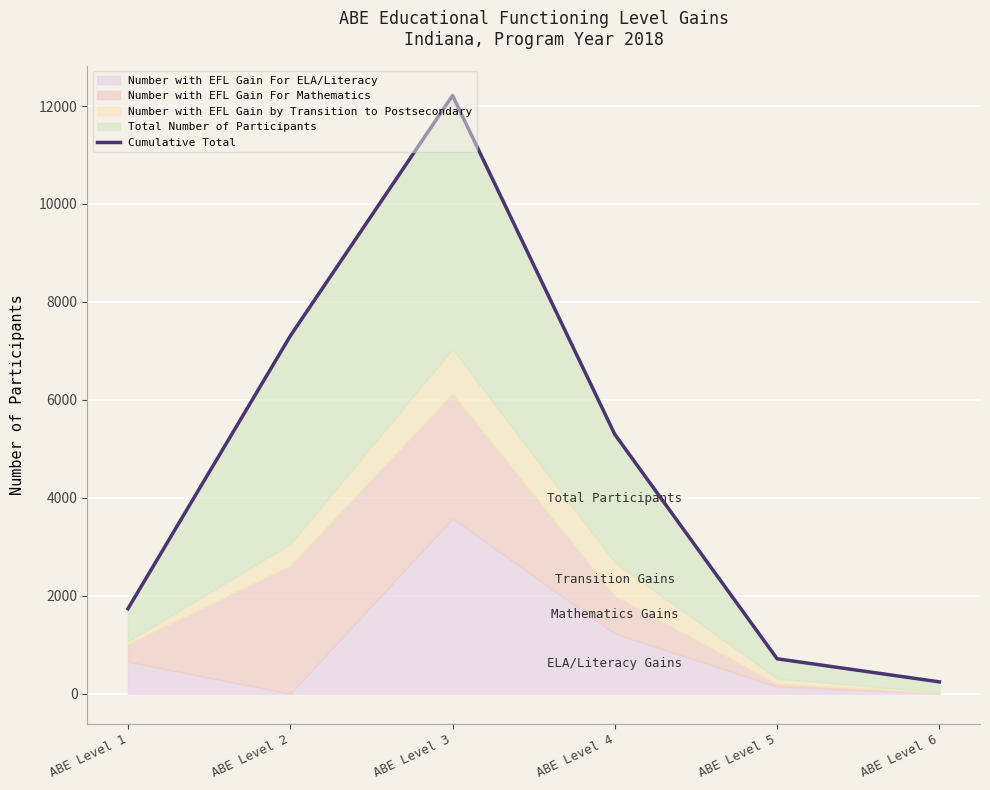

Reading left to right, extract all data points from this chart.

1736	7303	12214	5295	713	242